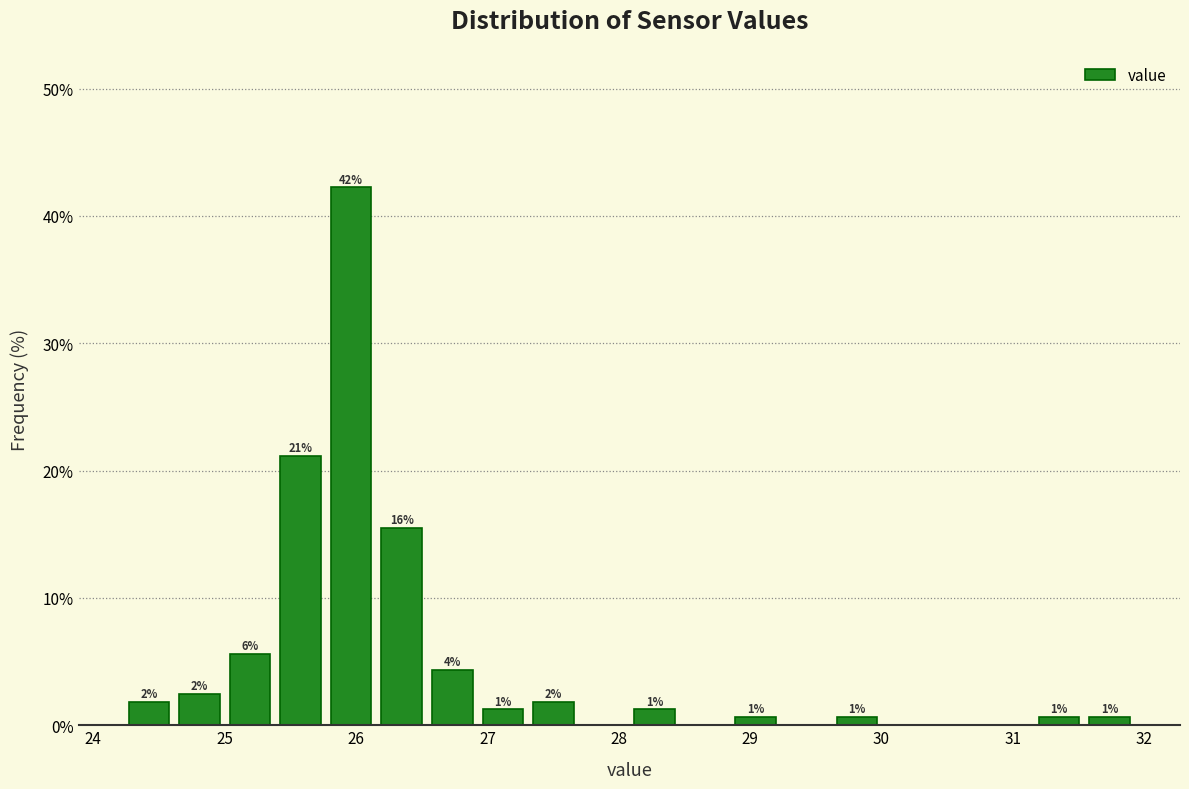

Around what value on the x-axis is the tallest bar? Give the approximate position of its centre, as read against the axis.

26.0